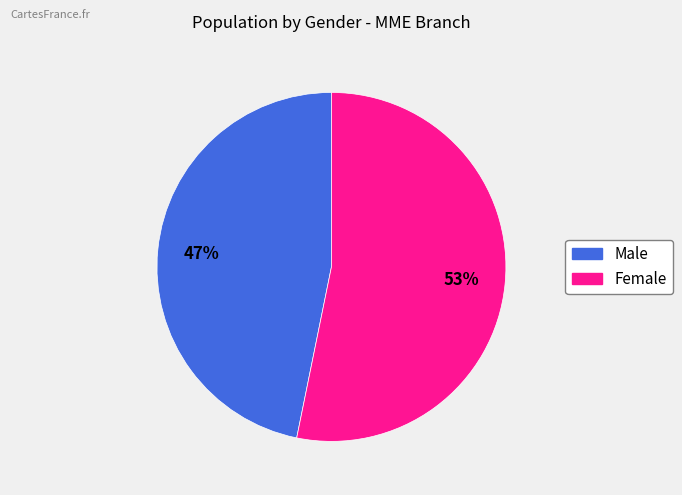

Is there a majority slice in this chart?

Yes